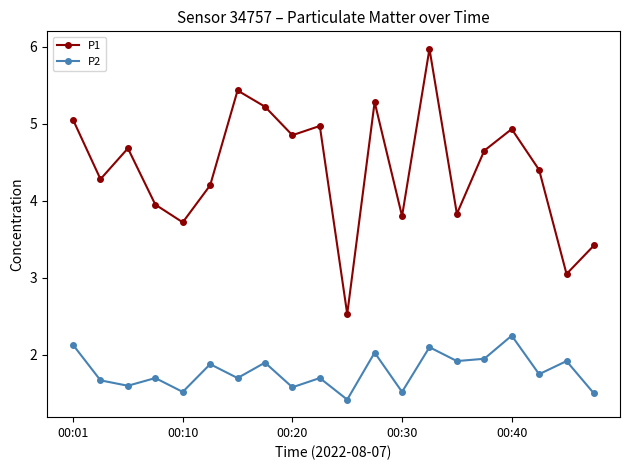

What is the average value of the P1 series?

4.4